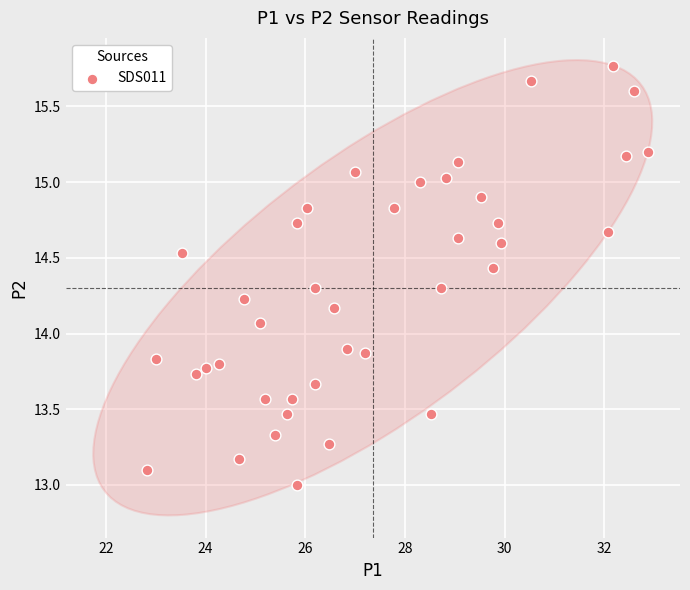

What is the range of Y values (max minus min)?

2.8